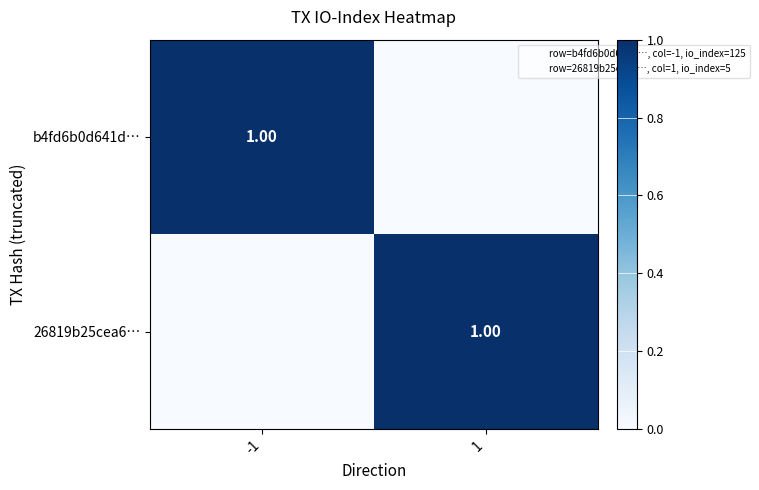

Rank the series by their maximum value, from lowest to highest.

b4fd6b0d641d…, 26819b25cea6…